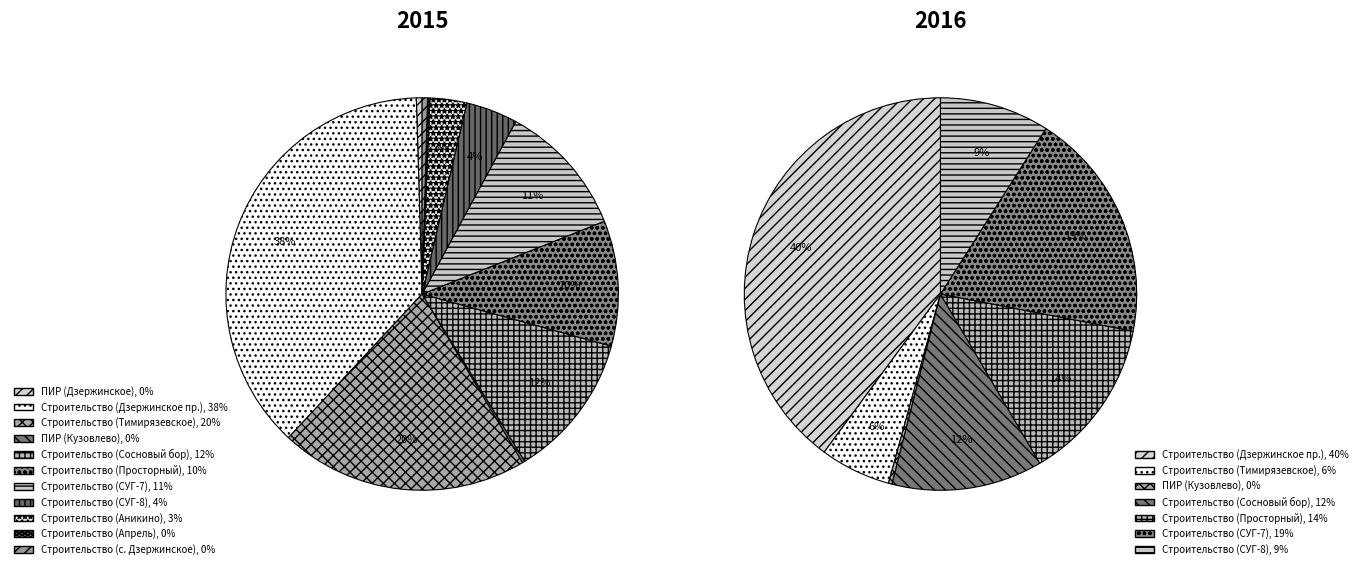

To the nearest percent, what is the difference between the largest and smallest slice percentages?

40%